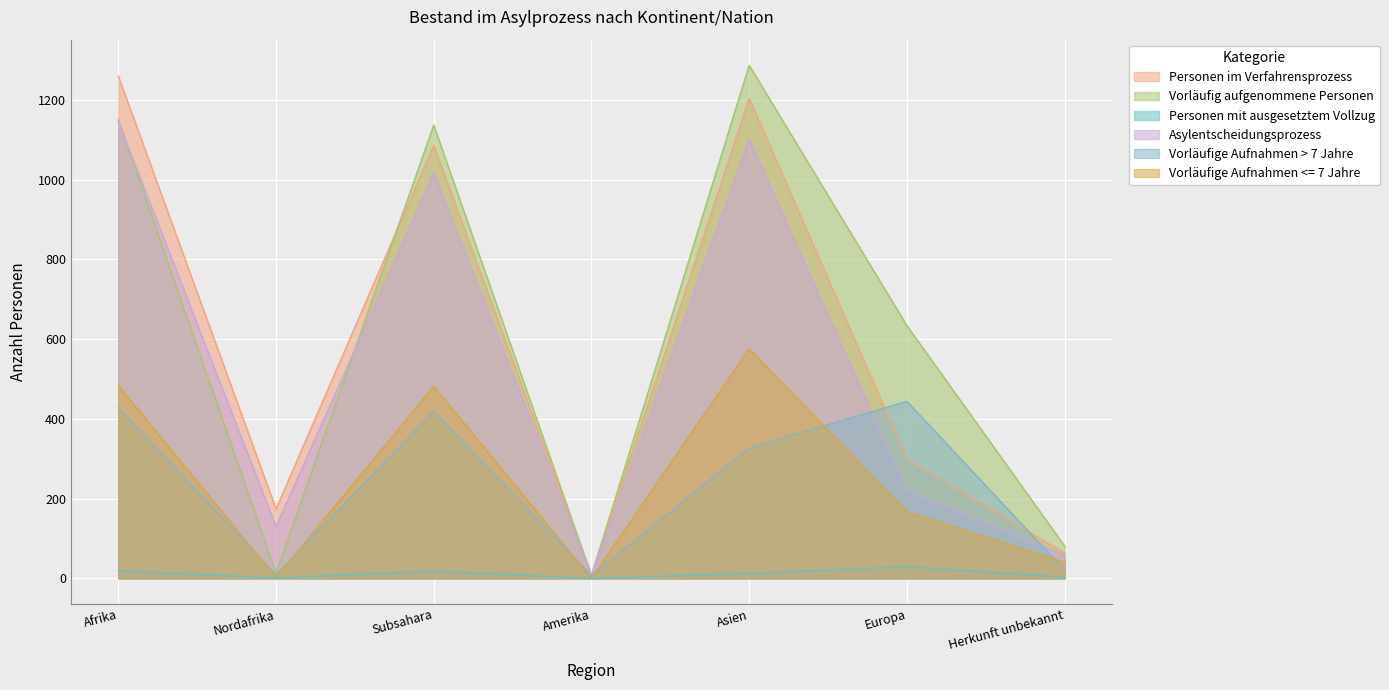

At which label does Vorläufige Aufnahmen > 7 Jahre first exceed 327?

Afrika